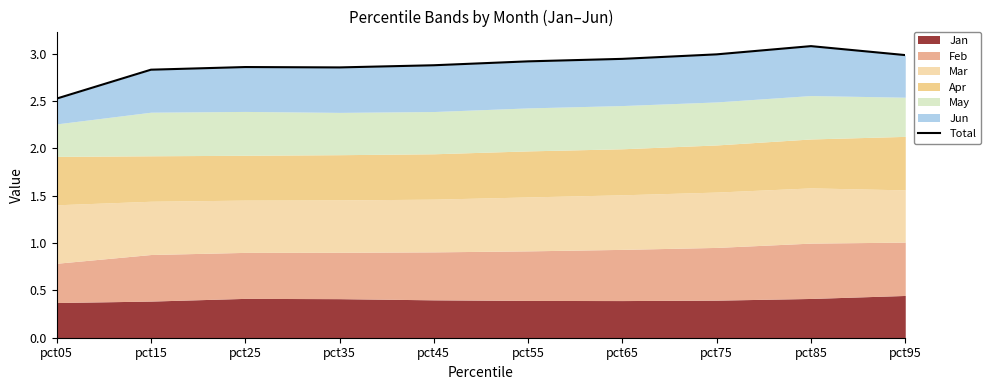

Is it true that the value at pct05 is 4.4?

False